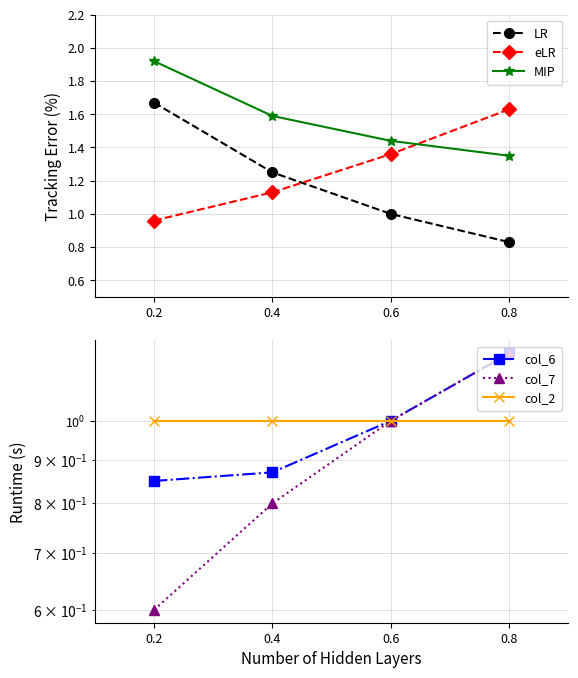

Which series changed the most between 0.2 and 0.4?

LR